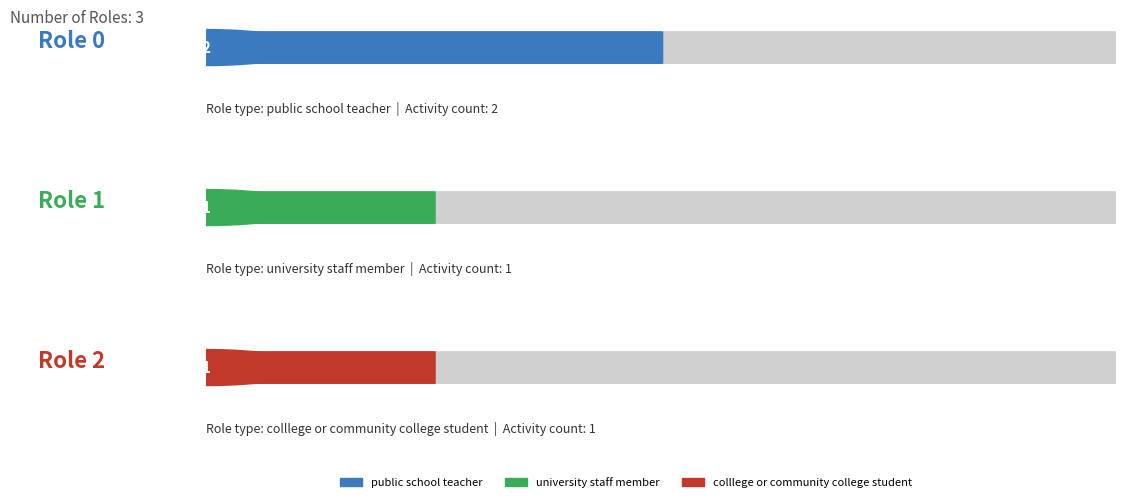

What is the approximate value at public school teacher?

2